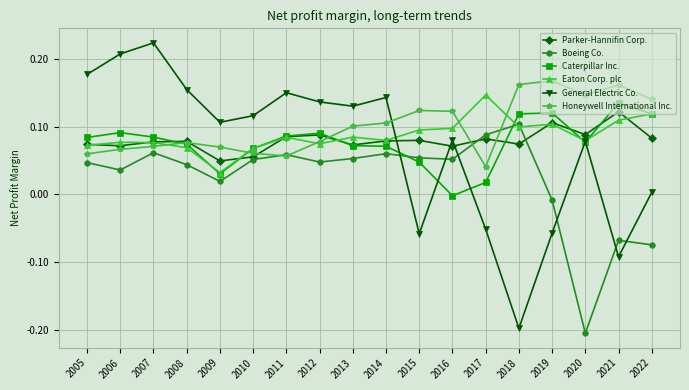

Where does the Boeing Co. series first go above 0?

2005